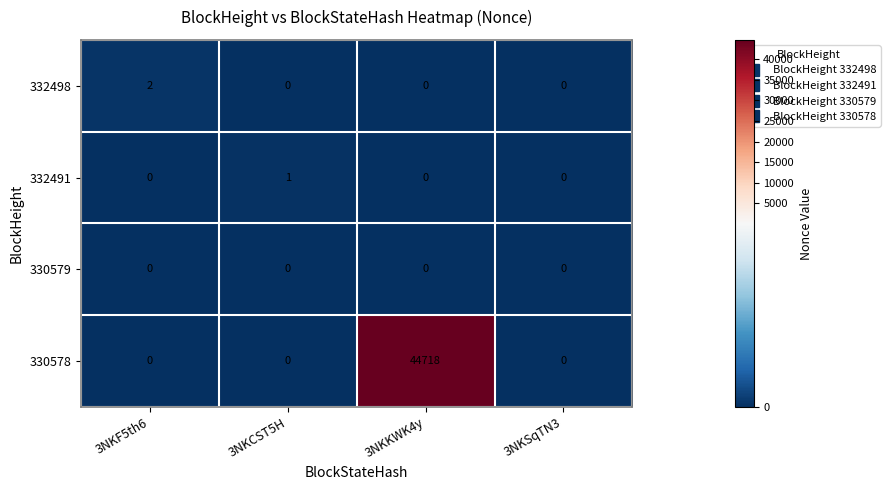

The 330578 series shows 0 at 3NKSqTN3. True or false?

True